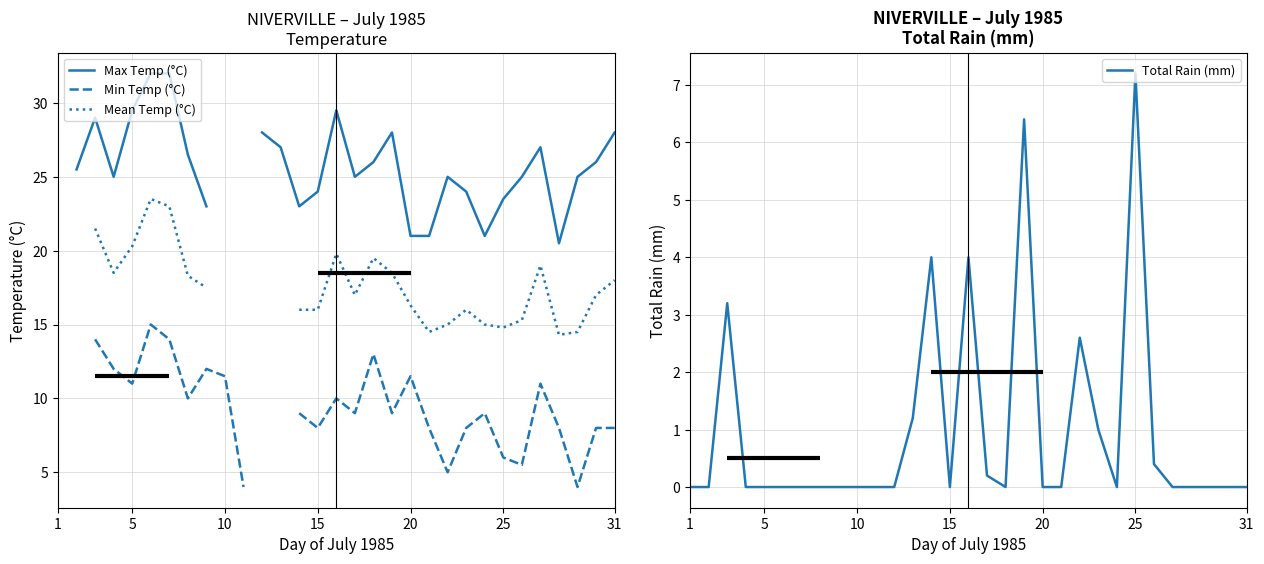

The value of Total Rain (mm) at 20 is 0.0. True or false?

True